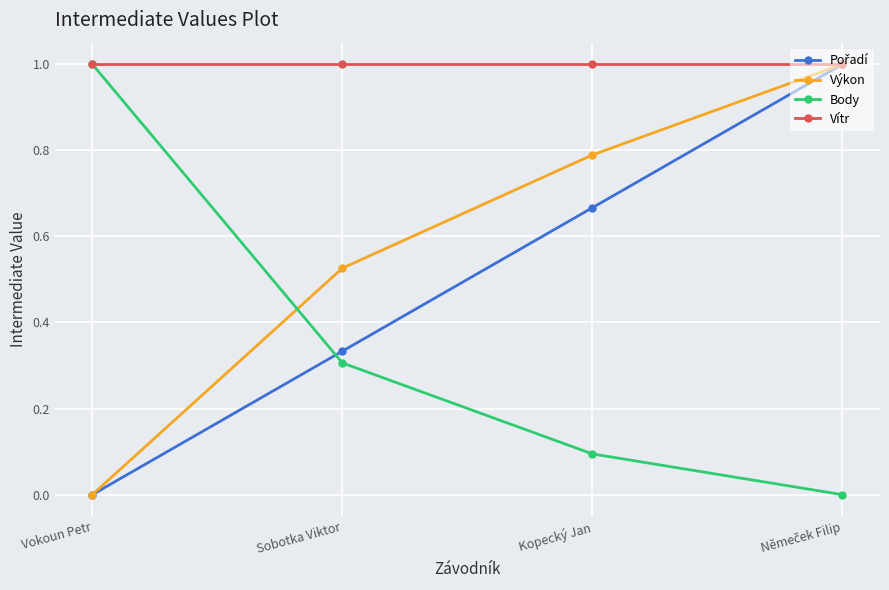

How many times do Body and Výkon cross each other?

1